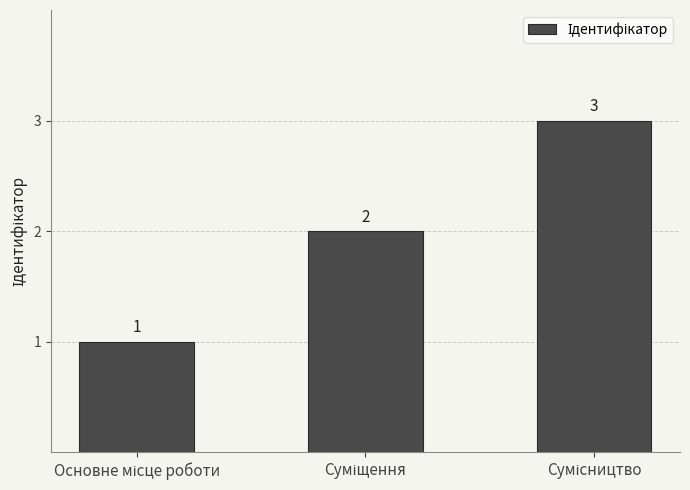

What is the maximum value shown in the chart?

3